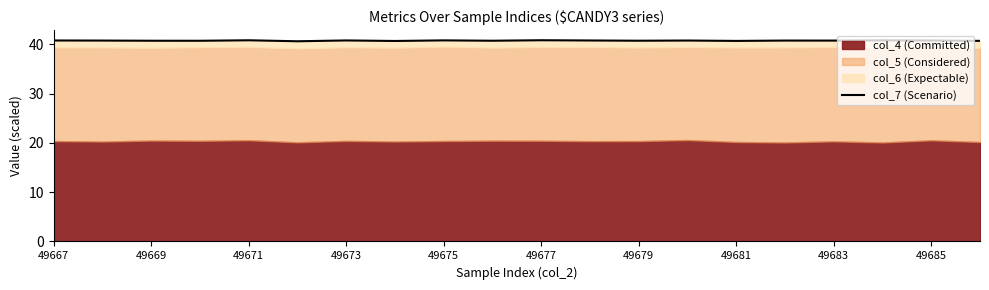

The value of col_7 (Scenario) at 49669 is 19.2. True or false?

False